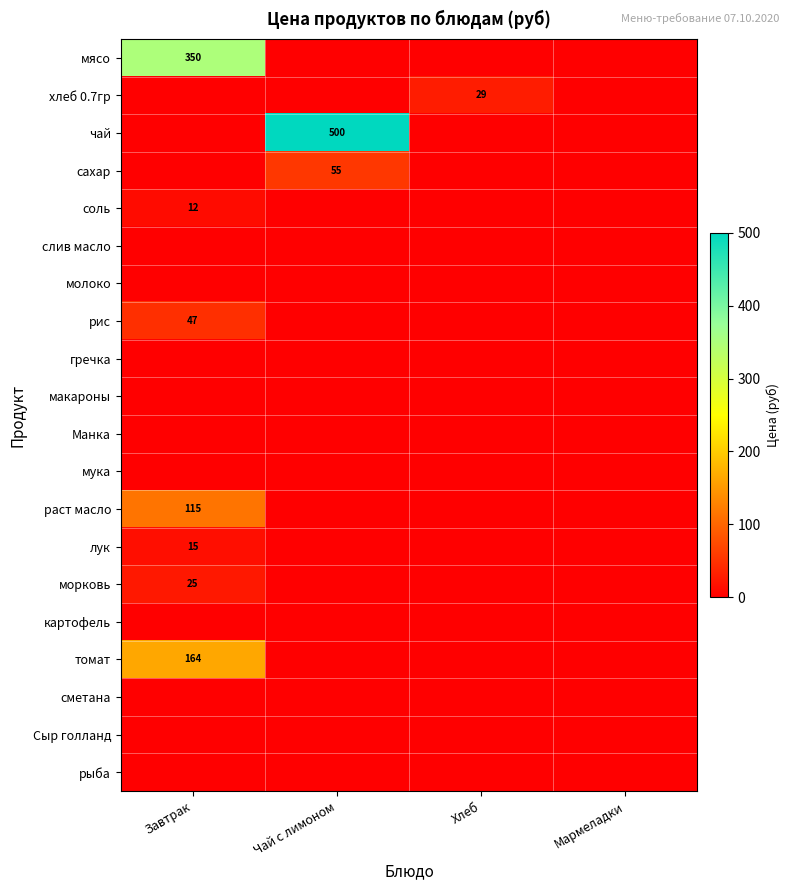

At which category is the sum across all series the highest?

Завтрак